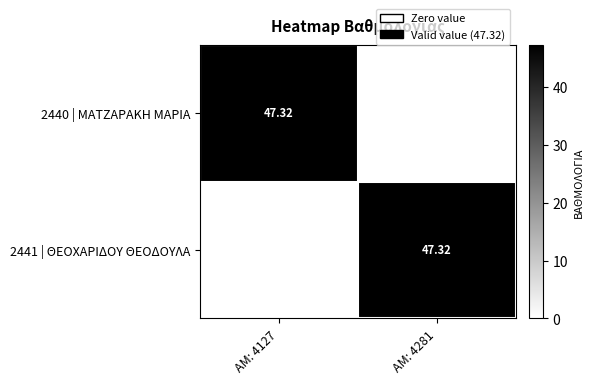

List the series in order of their peak value, highest first.

2440 | ΜΑΤΖΑΡΑΚΗ ΜΑΡΙΑ, 2441 | ΘΕΟΧΑΡΙΔΟΥ ΘΕΟΔΟΥΛΑ